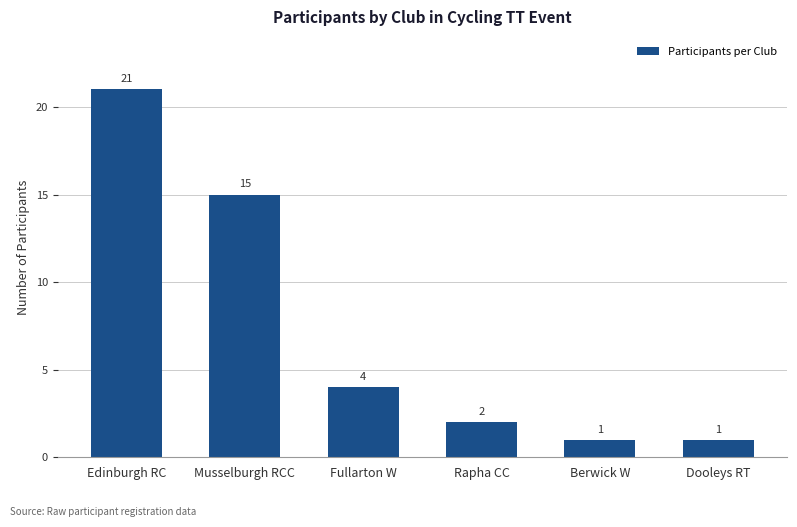

What is the average value?

7